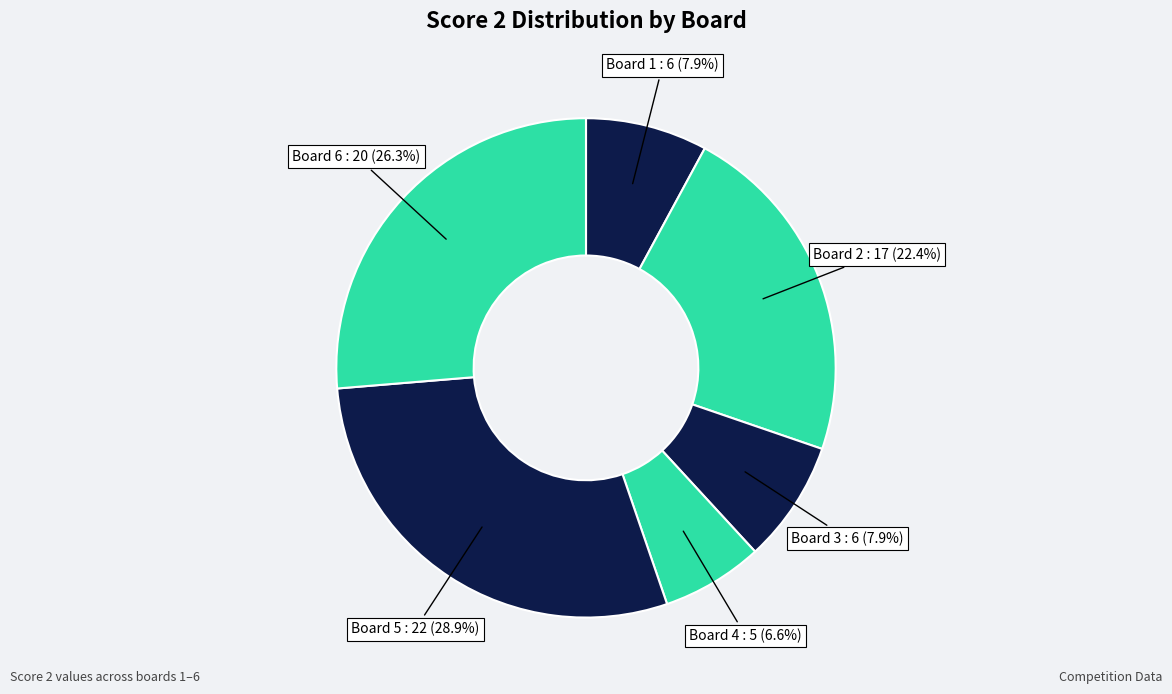

Rank the categories by value from highest to lowest.

Board 5, Board 6, Board 2, Board 1, Board 3, Board 4